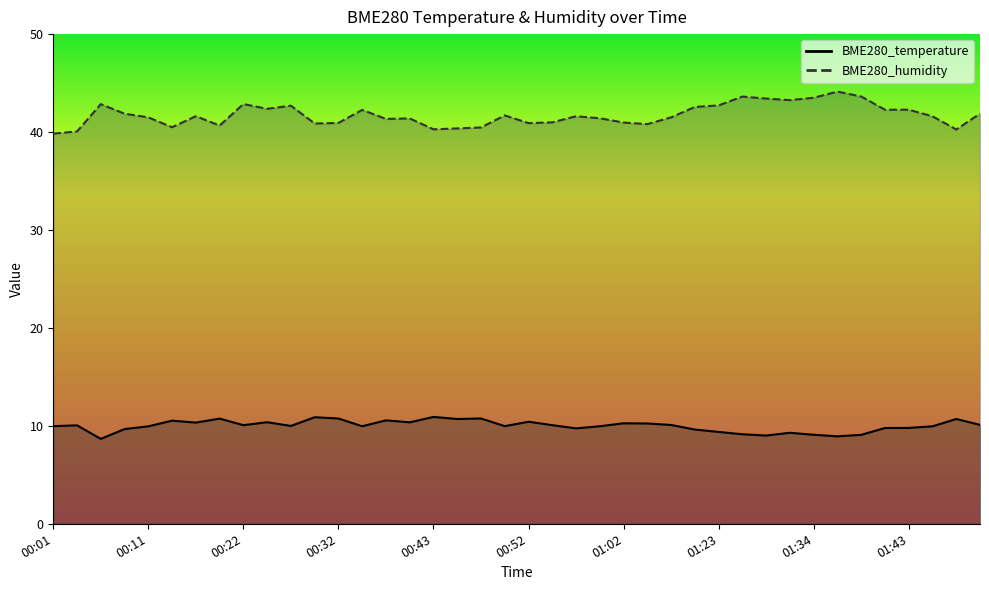

Which category has the highest value in the BME280_humidity series?

01:36